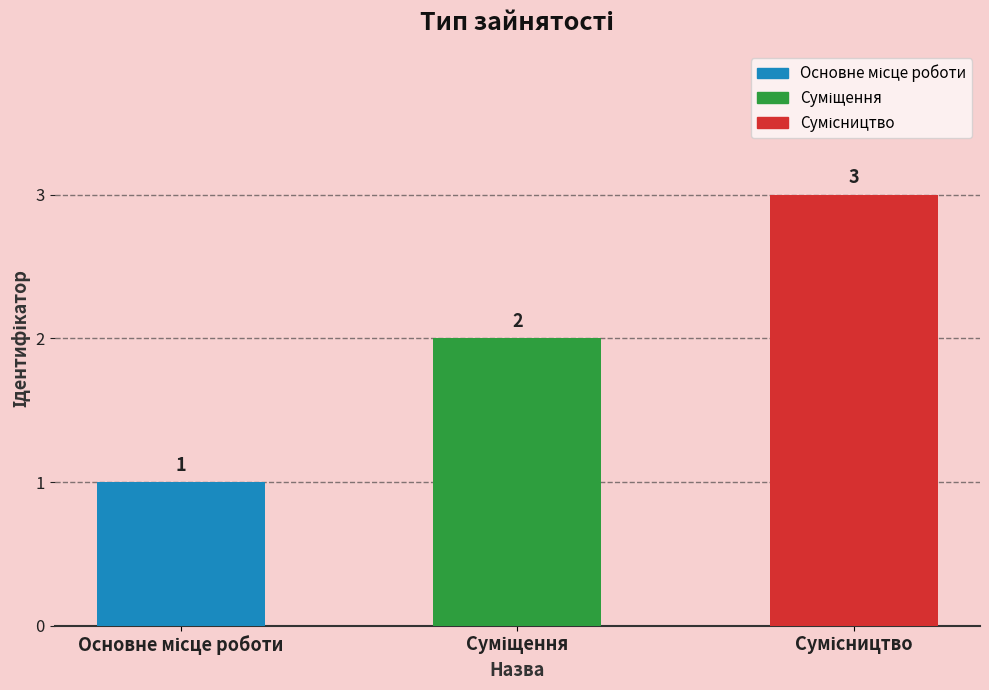

What is the sum of all values?

6